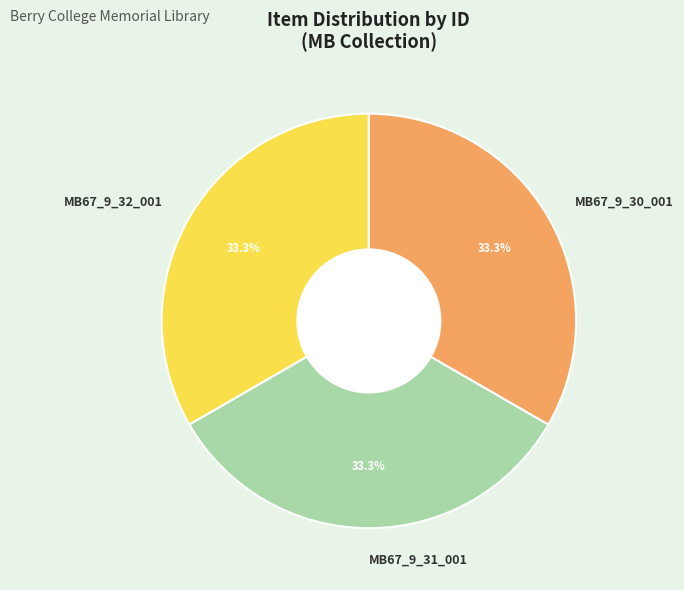

Approximately how many times larger is the value at MB67_9_32_001 compared to MB67_9_30_001?

1.0